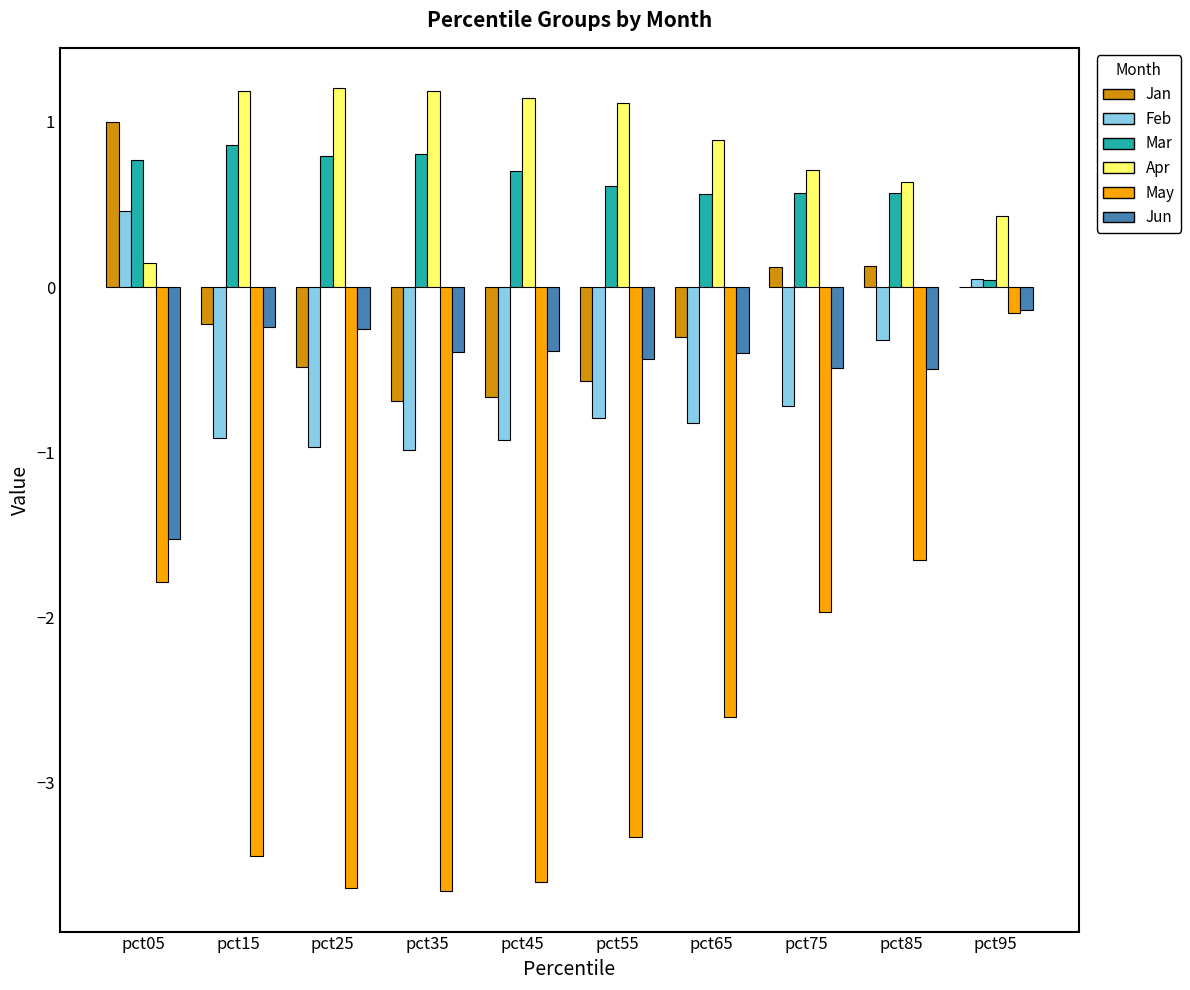

Which category has the highest value in the May series?

pct95